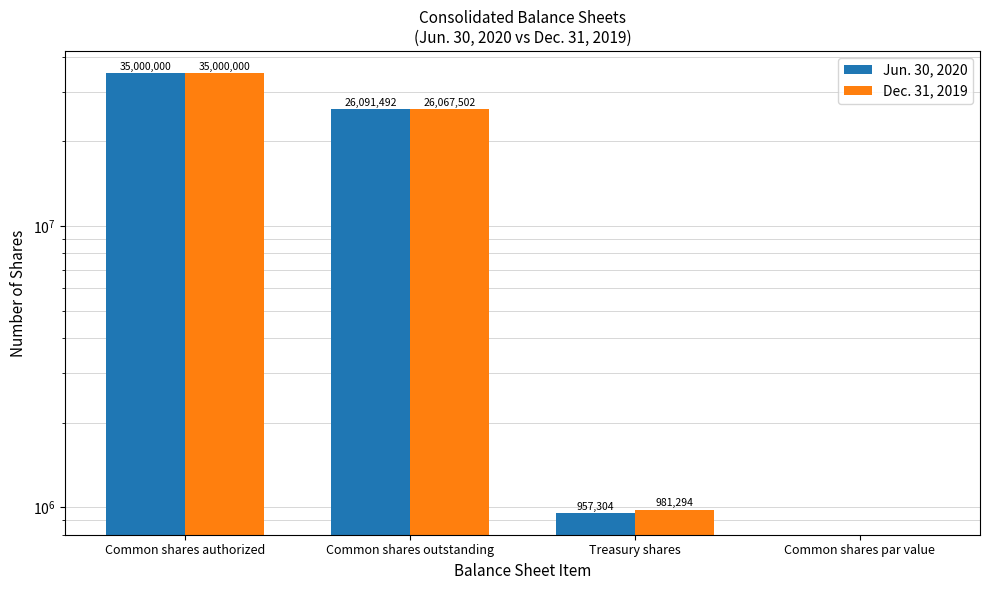

What is the maximum value shown in the chart?

35000000